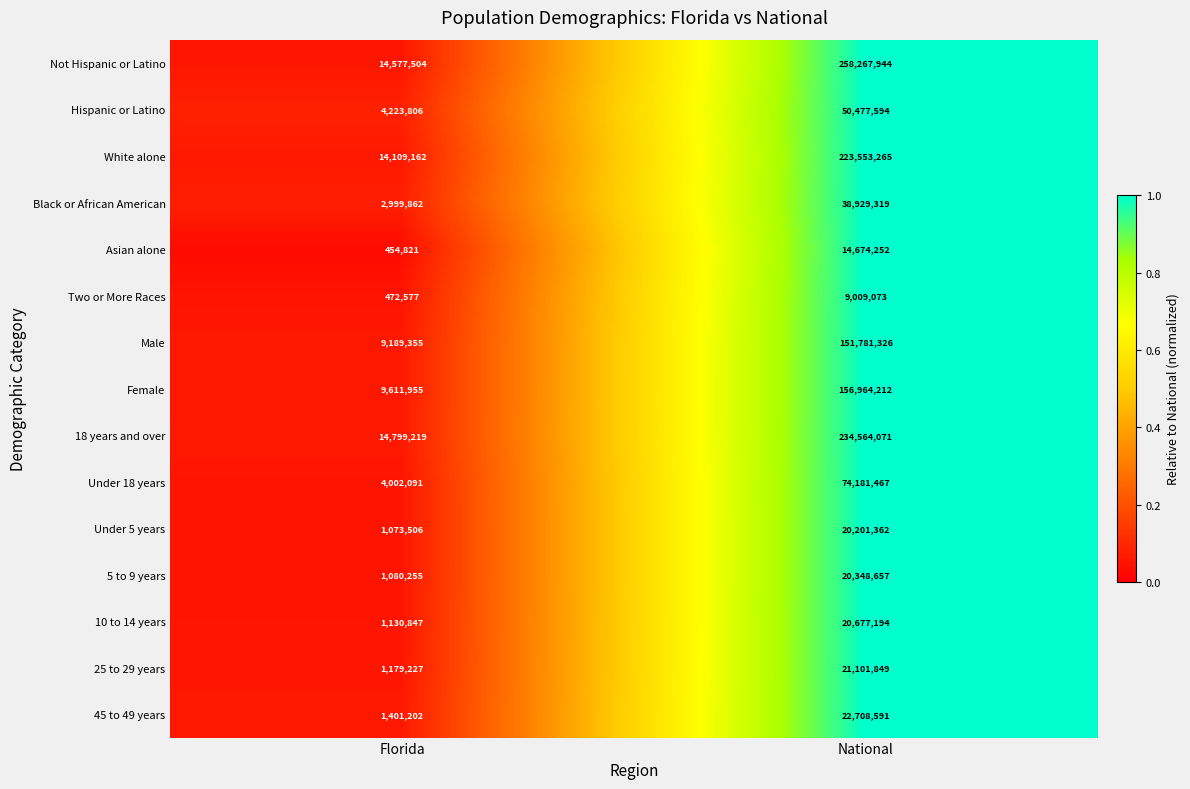

Rank the categories by 5 to 9 years value from lowest to highest.

Florida, National